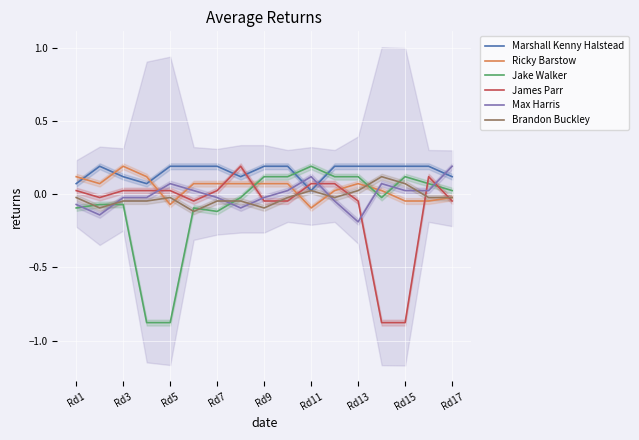

What is the maximum value for Jake Walker?

0.2